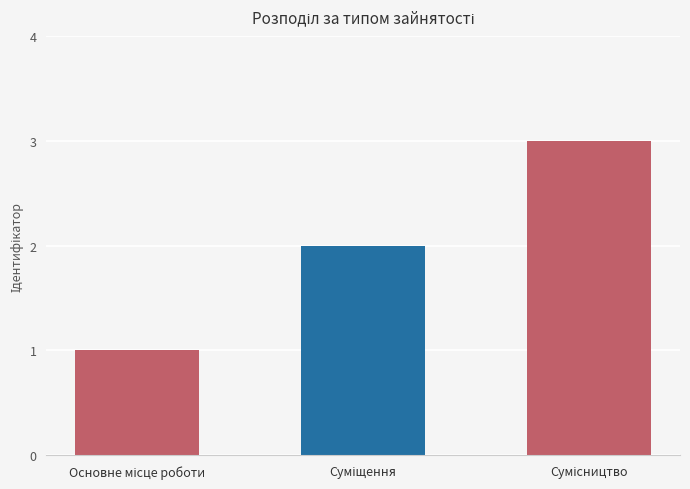

Reading right to left, what are all the values shown in this chart?

3	2	1